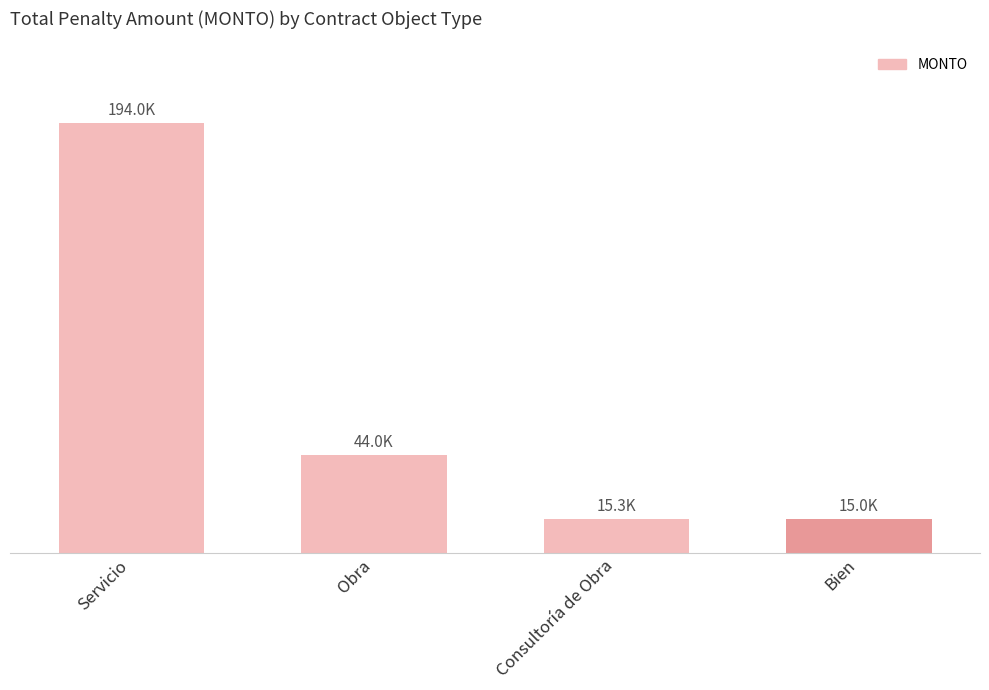

Which category has the highest value across all series?

Servicio